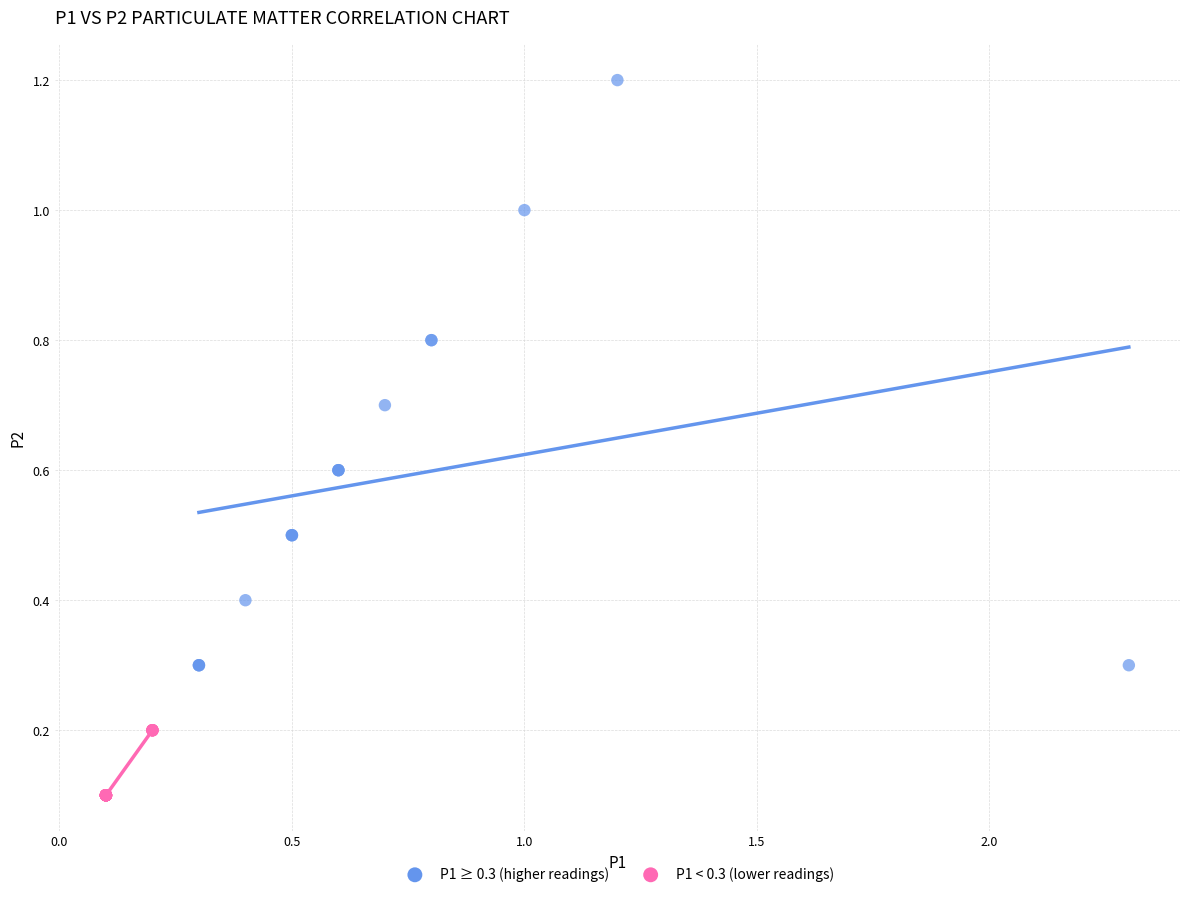

Which series has the widest spread of Y values?

P1 ≥ 0.3 (higher readings)